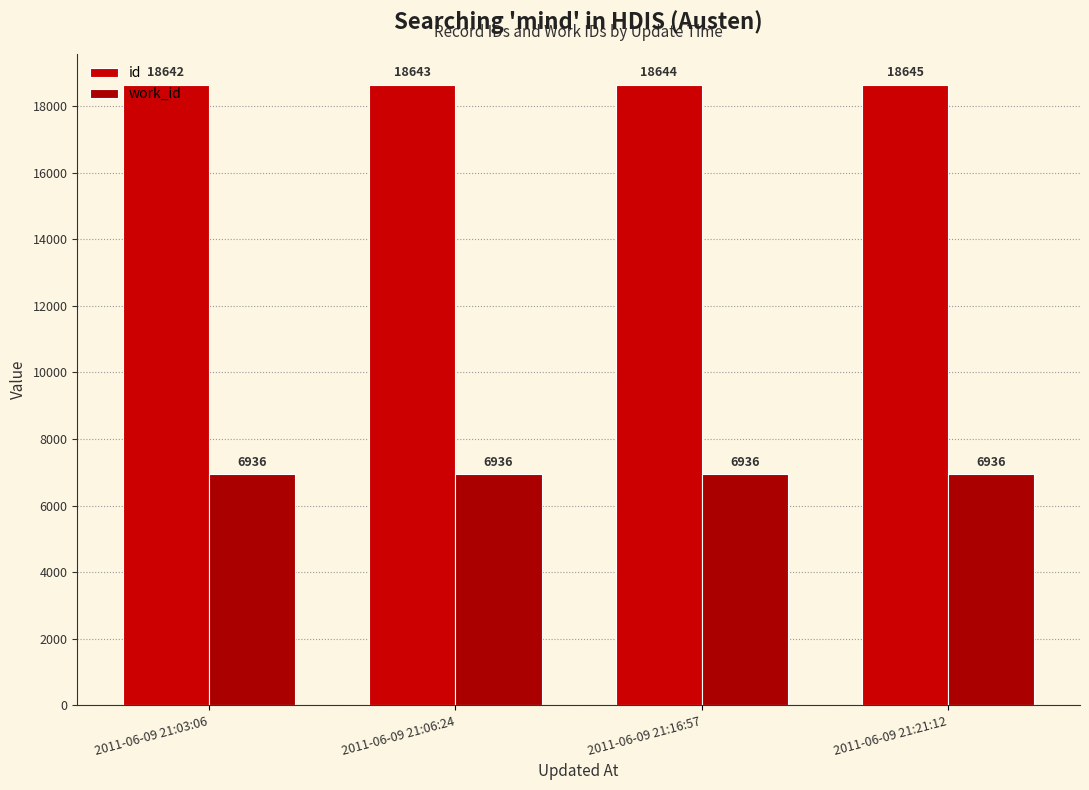

What is the sum of the work_id values at 2011-06-09 21:16:57 and 2011-06-09 21:21:12?

13872